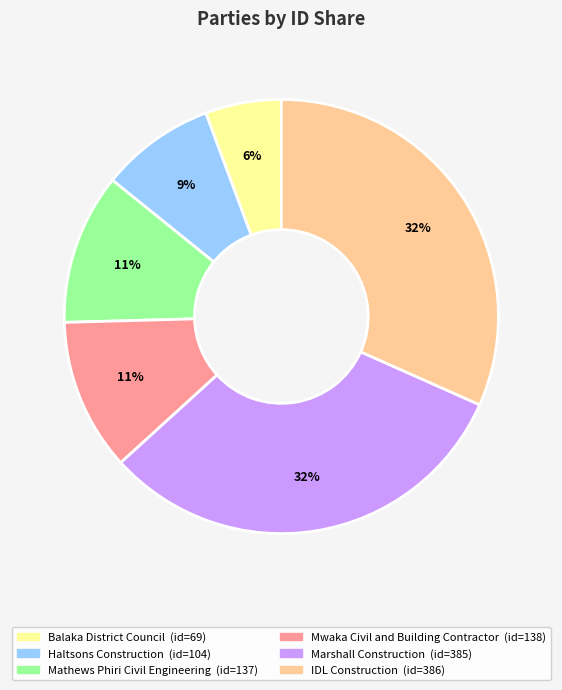

What is the smallest slice in the pie chart?

Balaka District Council